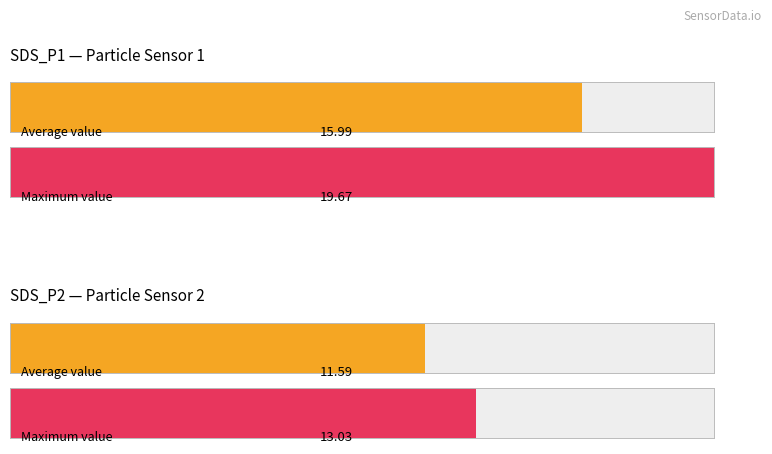

What is the smallest value displayed?

11.6